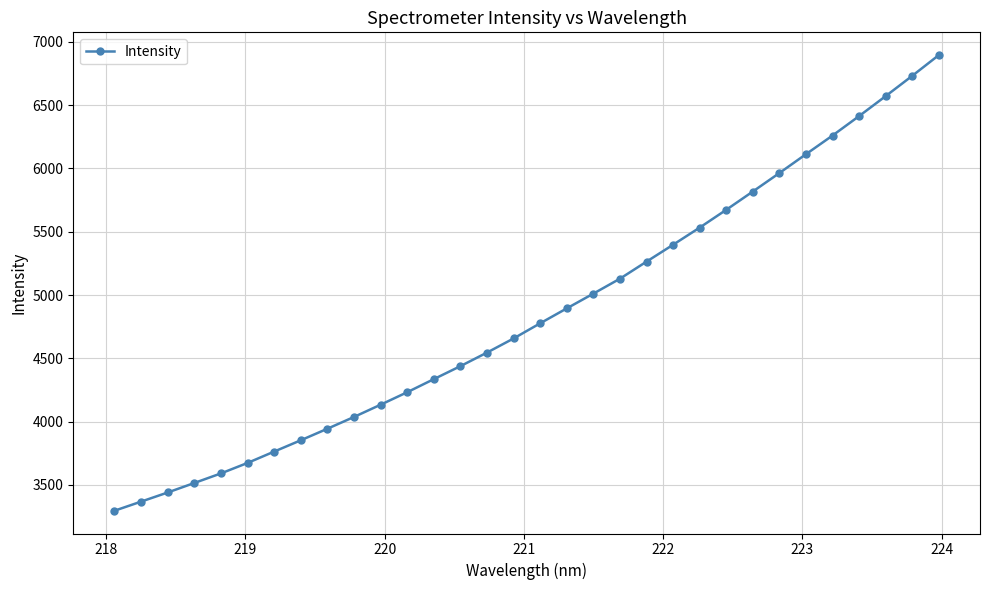

What is the minimum value shown in the chart?

3295.9